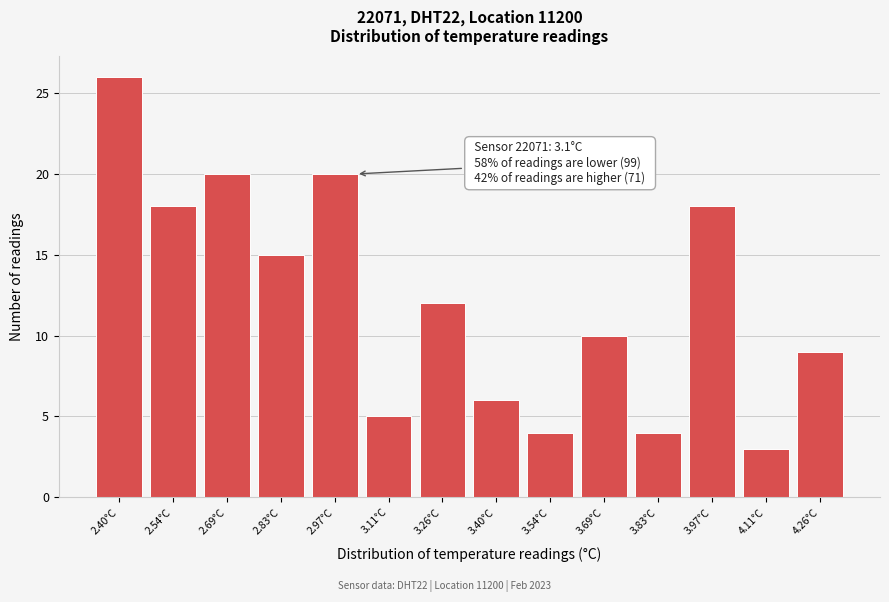

Reading left to right, extract all data points from this chart.

26	18	20	15	20	5	12	6	4	10	4	18	3	9